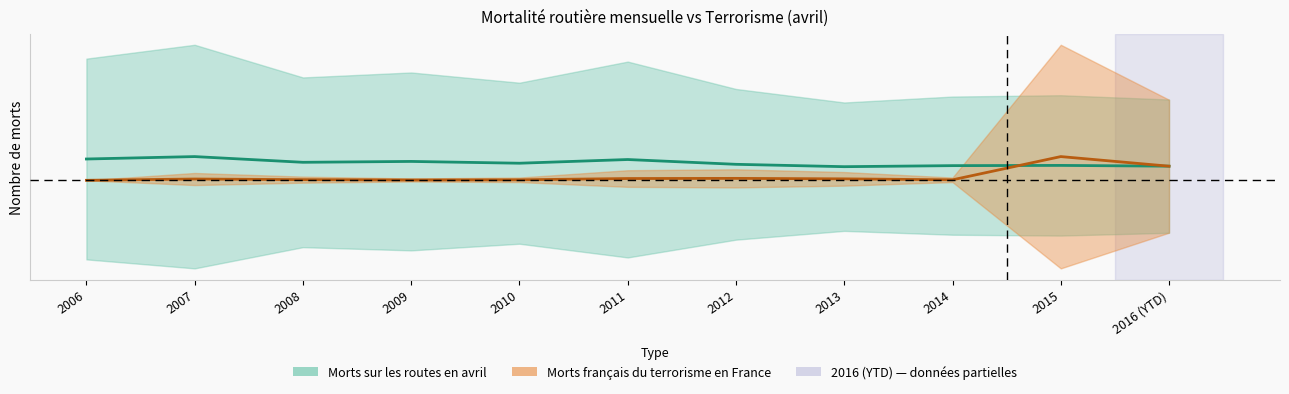

Does the chart have visible grid lines?

No